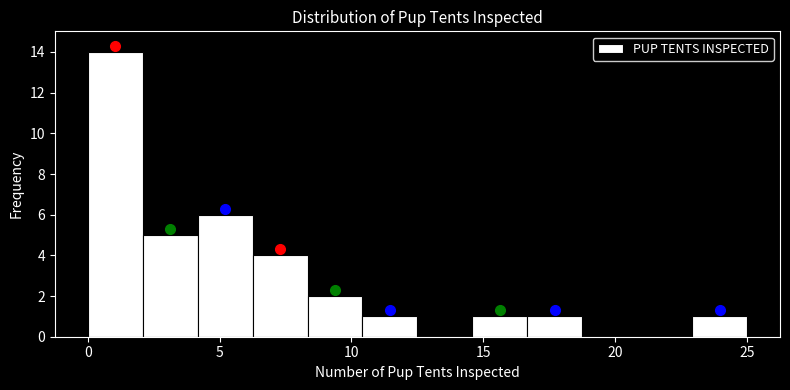

How tall is the bar that spans 10.5 to 12.5 on the x-axis? Neither the bar edges nor the heights are printed on the chart, so give them approximately, as read against the axes.

1